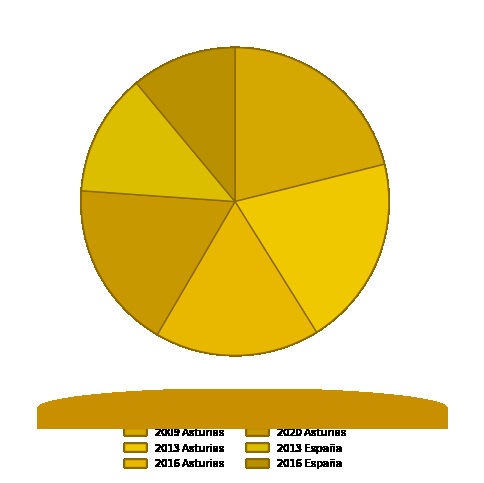

Is it true that 2013 España is 13% of the pie?

True